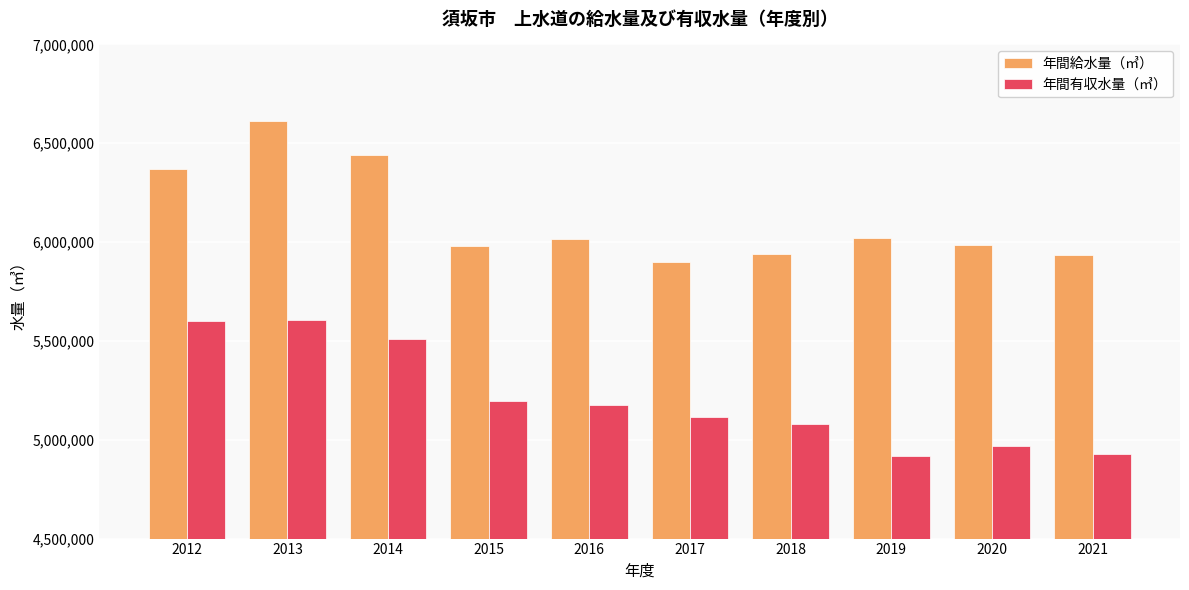

Rank the series at 2021 from lowest to highest value.

年間有収水量（㎥）, 年間給水量（㎥）